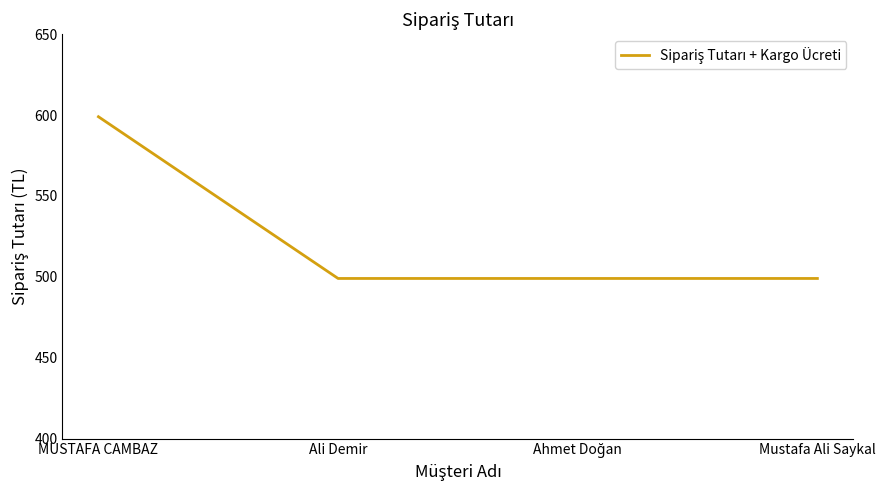

What is the difference between the maximum and second lowest values?

100